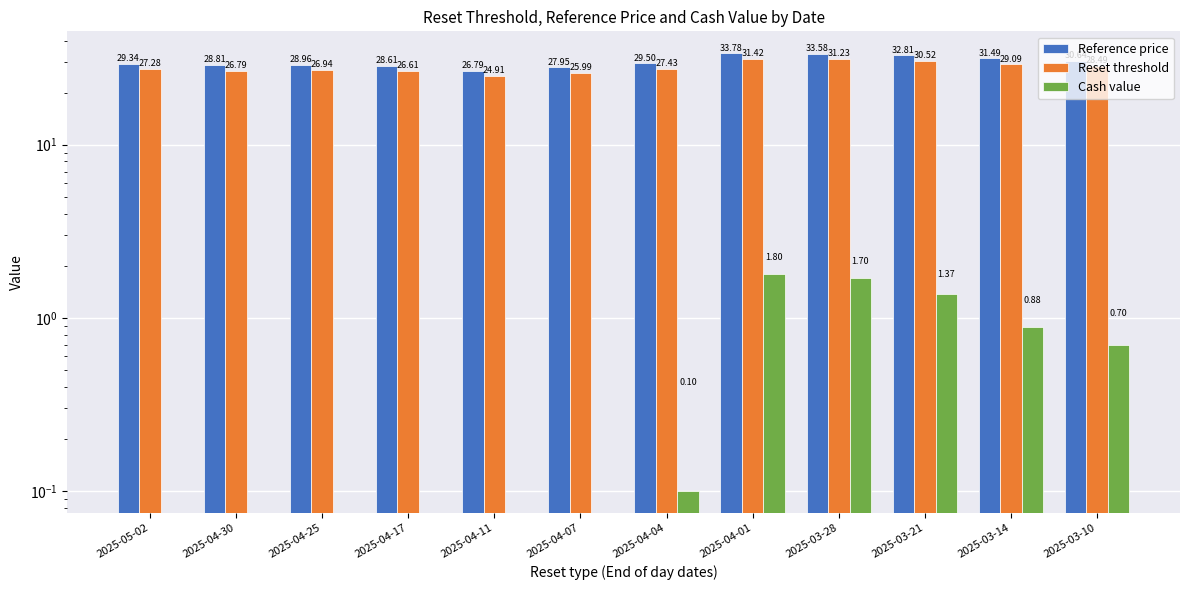

Is it true that Reset threshold equals 7.8 at 2025-04-17?

False